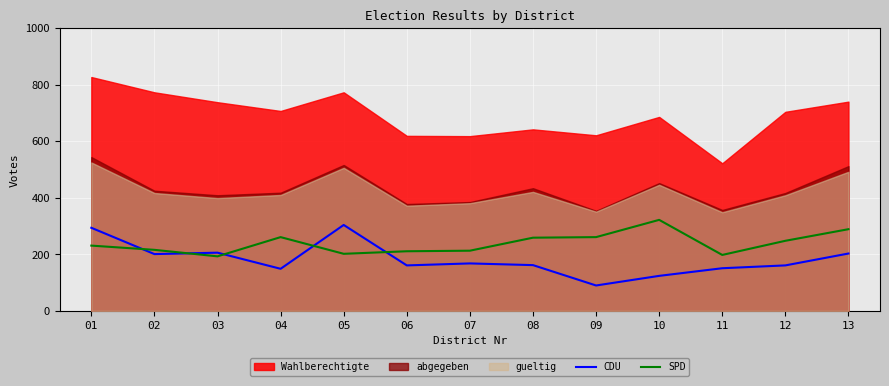

What is the difference between the CDU values at 13 and 12?

42